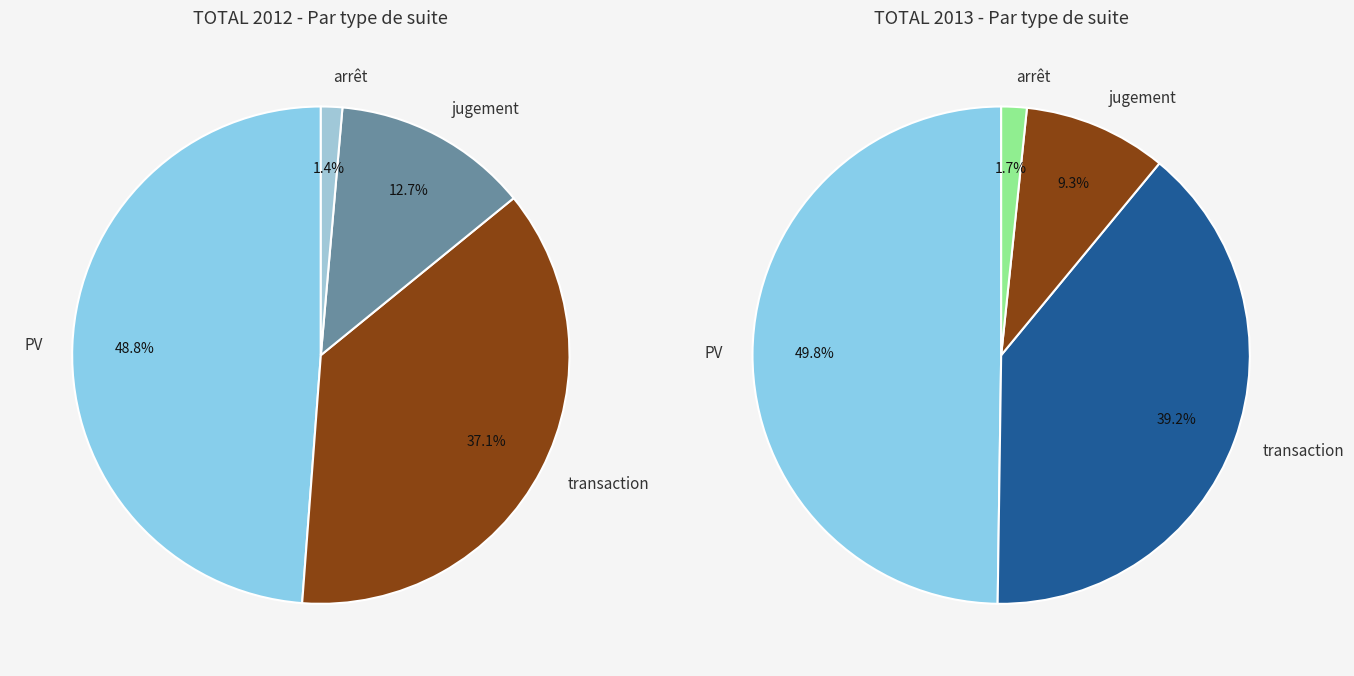

Which series has the widest spread of values?

PV